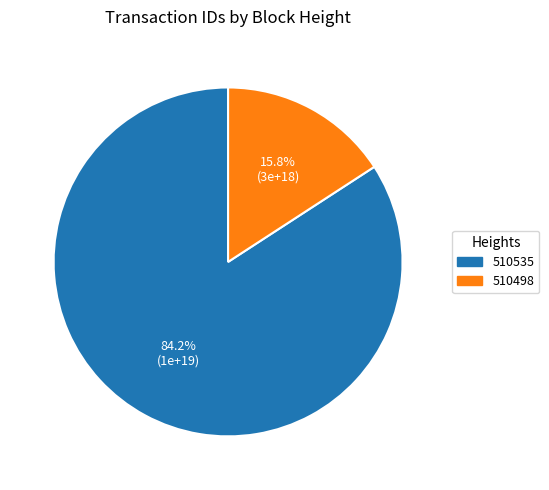

To the nearest percent, what percentage of the pie is 510535?

84%